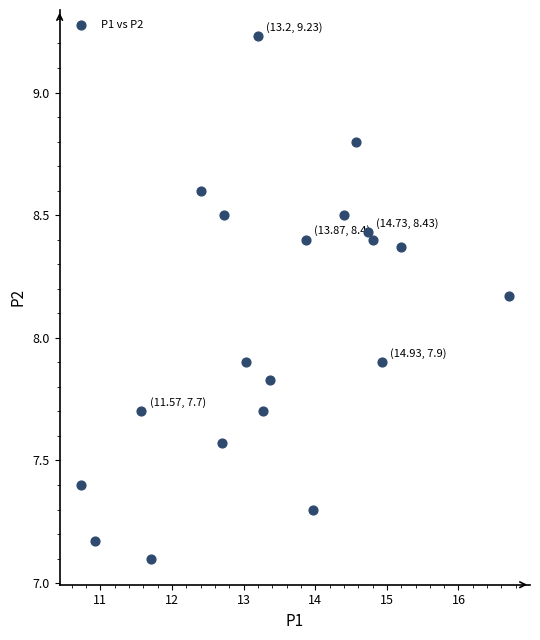

What is the range of Y values (max minus min)?

2.1